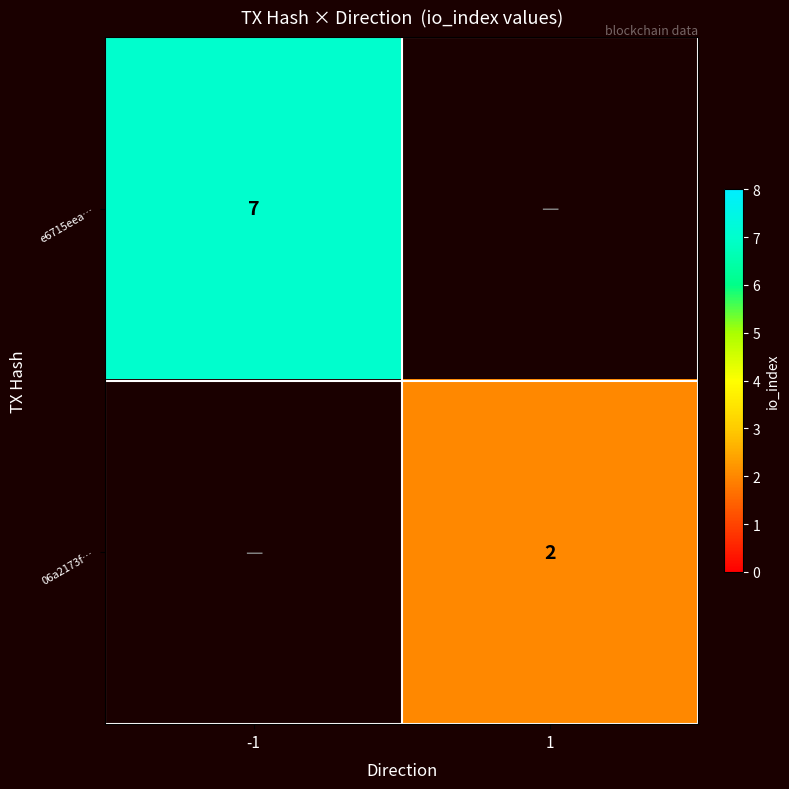

How many data points does each series have?

2